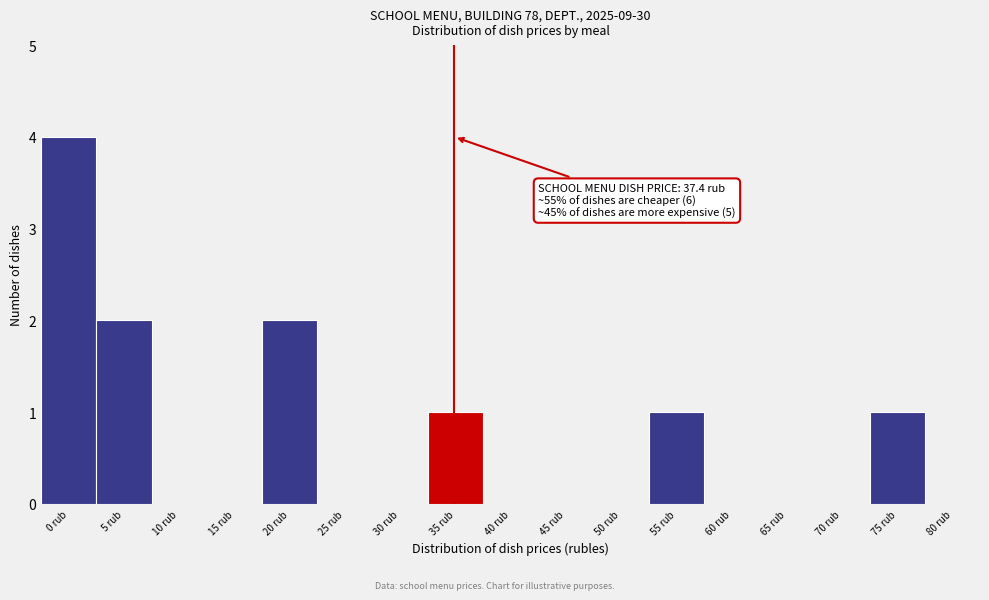

Reading left to right, list all the values displayed in this chart.

0 rub=4	5 rub=2	10 rub=0	15 rub=0	20 rub=2	25 rub=0	30 rub=0	35 rub=1	40 rub=0	45 rub=0	50 rub=0	55 rub=1	60 rub=0	65 rub=0	70 rub=0	75 rub=1	80 rub=0